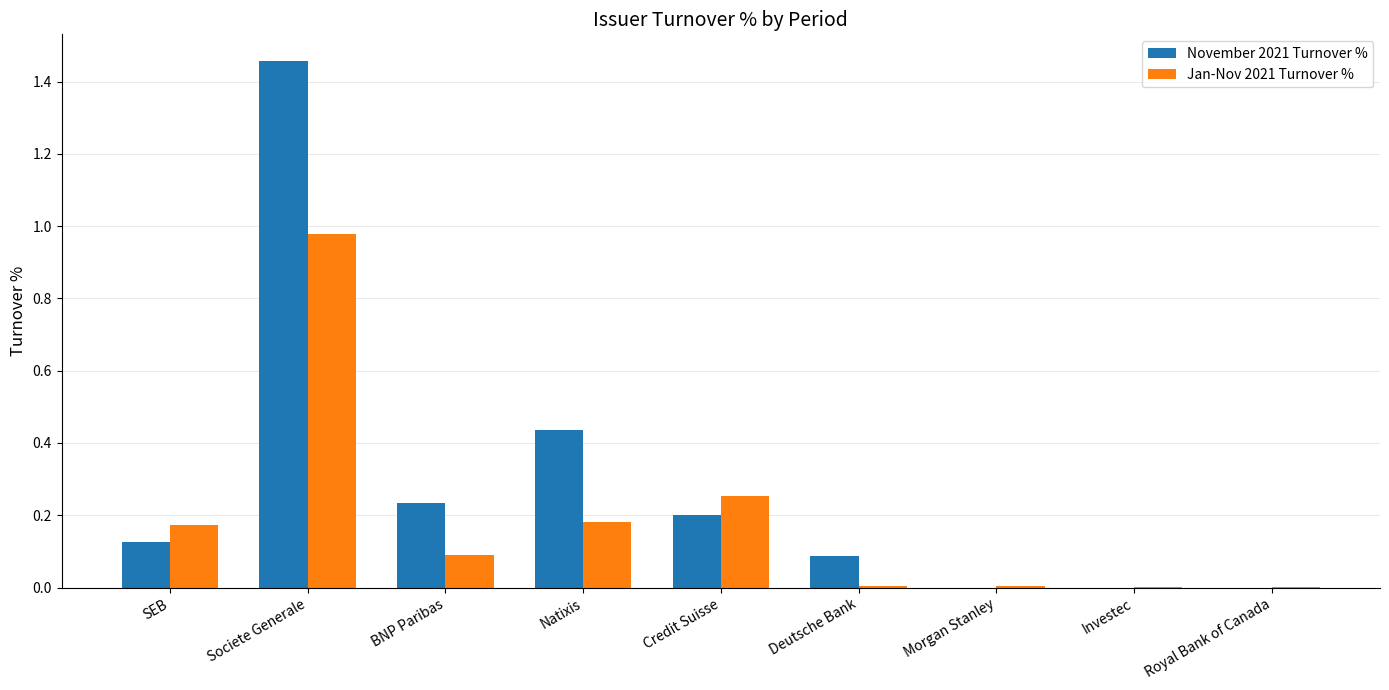

What is the sum of all Jan-Nov 2021 Turnover % values?

1.7